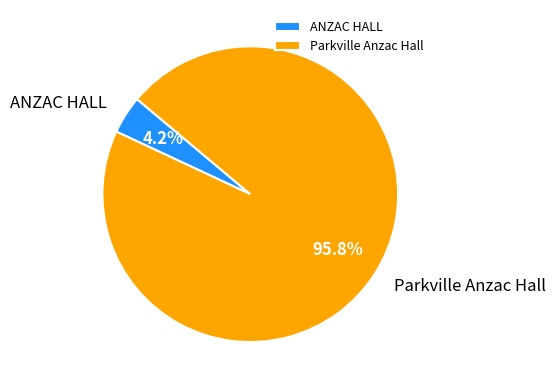

What percentage is the ANZAC HALL slice, to the nearest percent?

4%